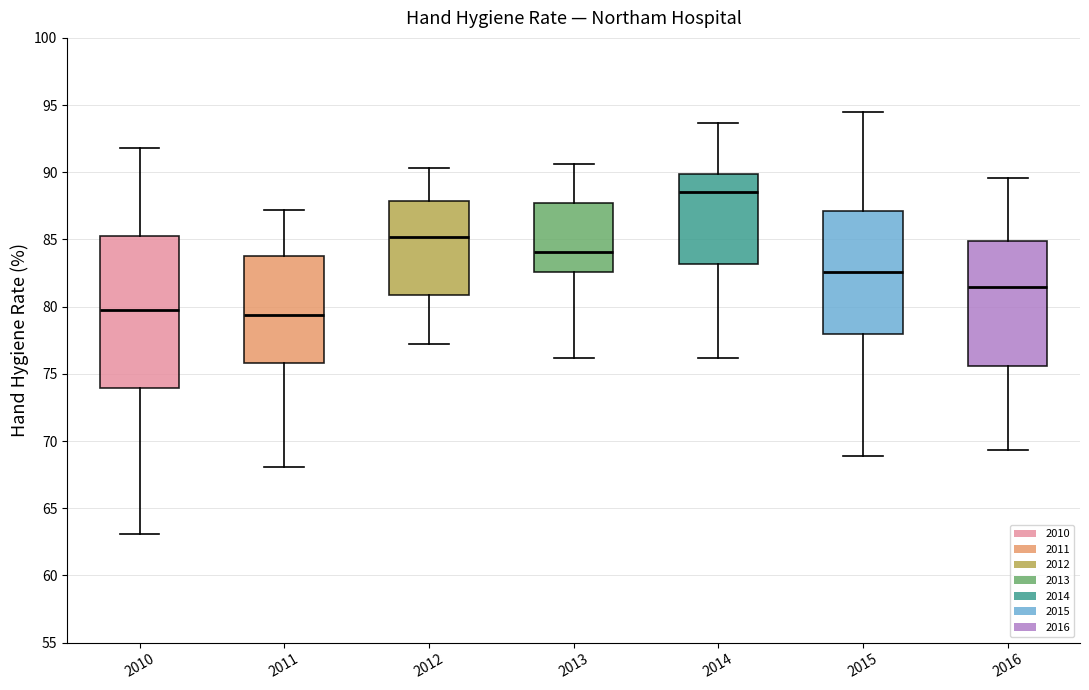

Reading left to right, read every box against the y-axis: the position of its median line, the range the box covers, and the ends of its whiskers. The values are not printed on the chart, so give them approximately, as read against the axis.

2010: median 80.0, box 74.0 to 85.0, whiskers 63.0 to 92.0
2011: median 79.5, box 76.0 to 84.0, whiskers 68.0 to 87.0
2012: median 85.0, box 81.0 to 88.0, whiskers 77.0 to 90.5
2013: median 84.0, box 82.5 to 87.5, whiskers 76.0 to 90.5
2014: median 88.5, box 83.0 to 90.0, whiskers 76.0 to 93.5
2015: median 82.5, box 78.0 to 87.0, whiskers 69.0 to 94.5
2016: median 81.5, box 75.5 to 85.0, whiskers 69.5 to 89.5